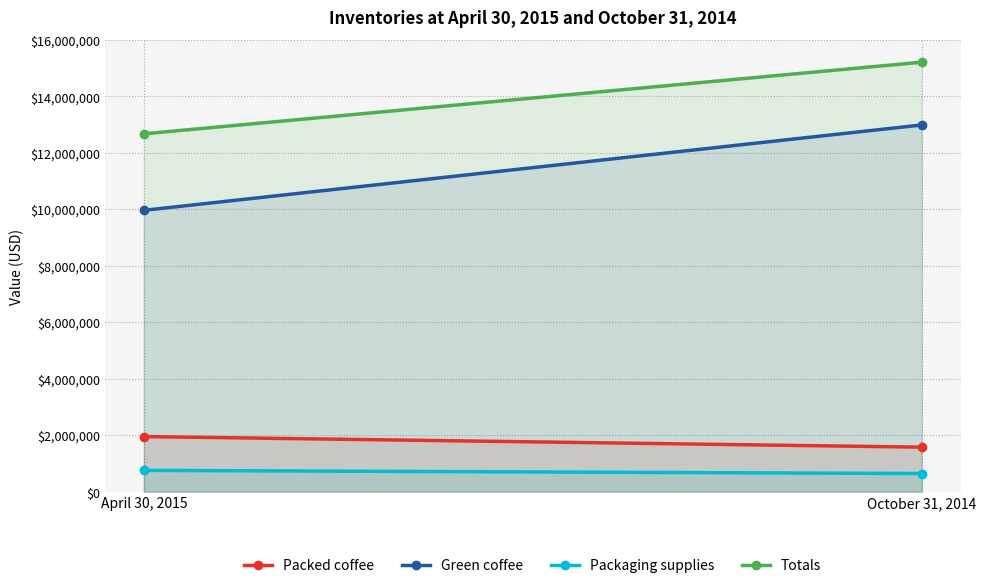

Reading left to right, list all the values displayed in this chart.

Packed coffee: 1953152	1578248
Green coffee: 9964619	12987257
Packaging supplies: 756155	644648
Totals: 12673926	15210153